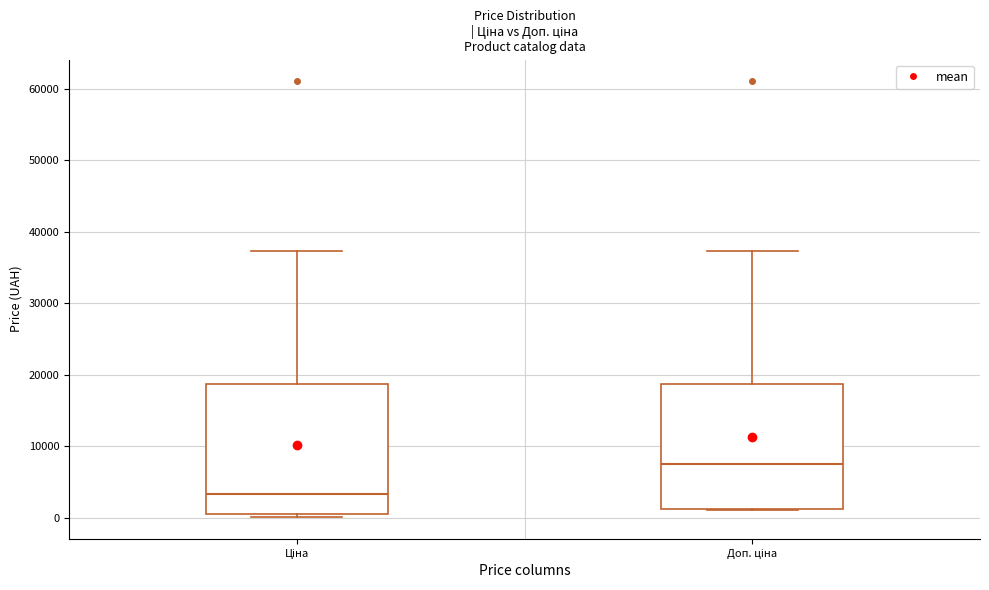

Which box has the lowest median line?

Ціна